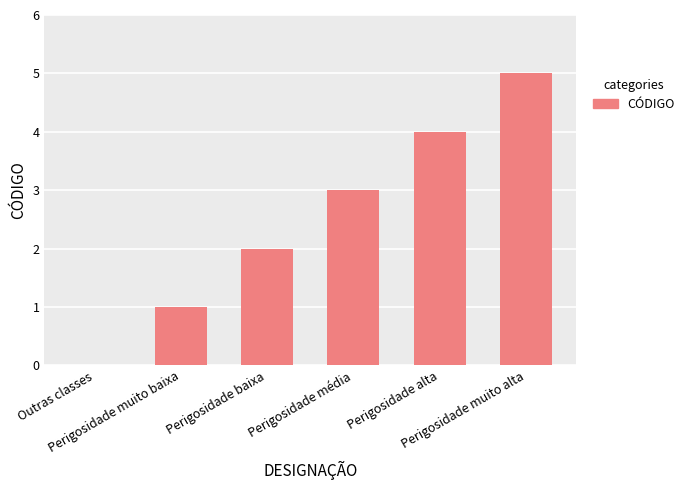

How many values are above zero?

5